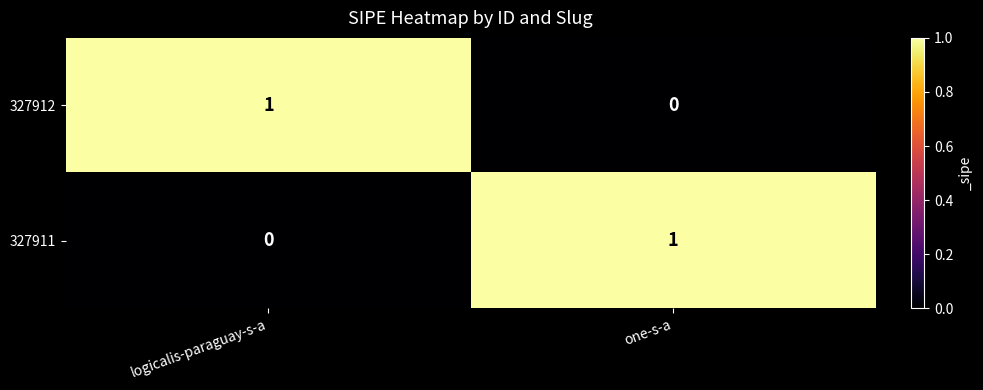

Rank the series at logicalis-paraguay-s-a from lowest to highest value.

327911, 327912